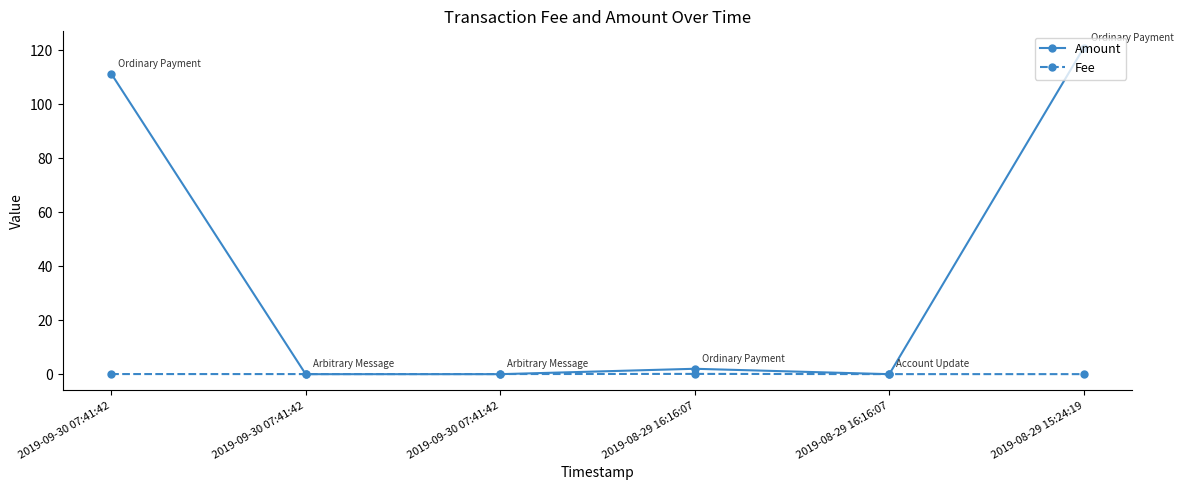

True or false: Fee has a value of 0.1 at 2019-09-30 07:41:42.

False